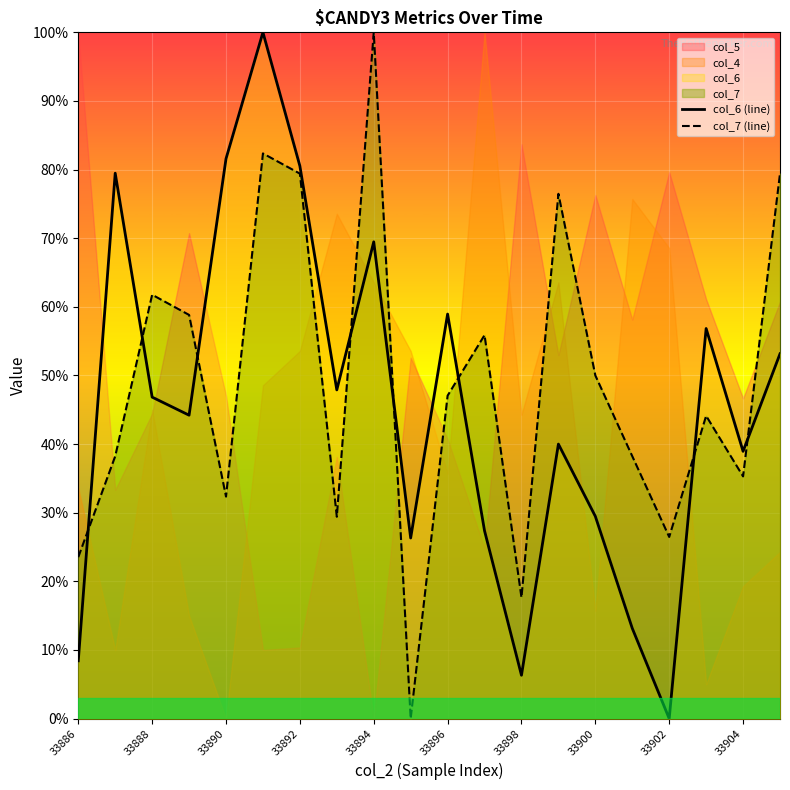

Is it true that col_7 (line) equals 0.2 at 33896?

False